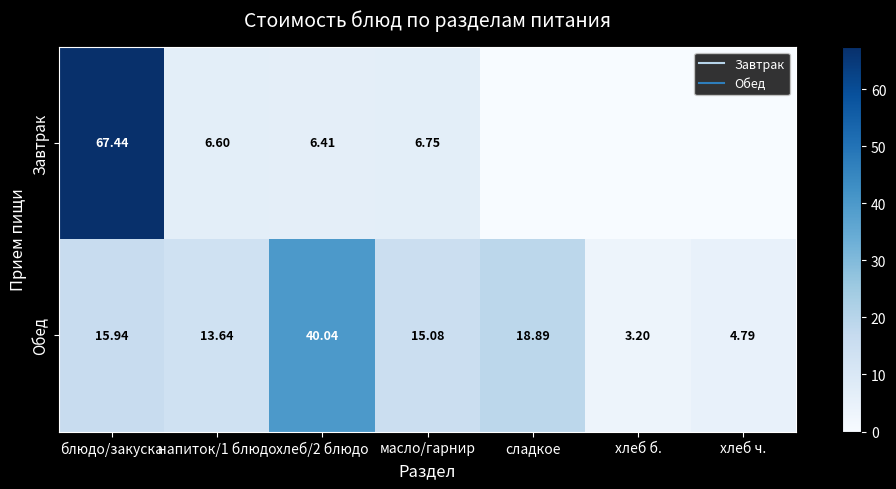

At блюдо/закуска, list the series in order from smallest to largest.

Обед, Завтрак